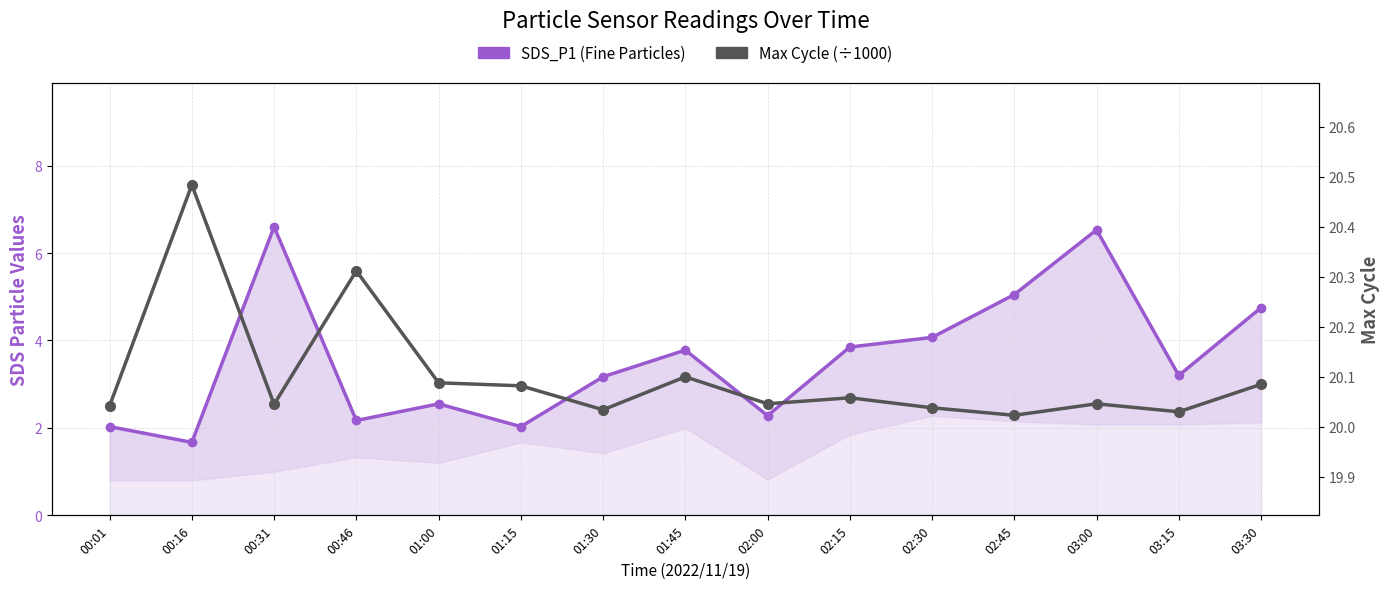

Which series has the widest spread of values?

SDS_P1 (Fine Particles)